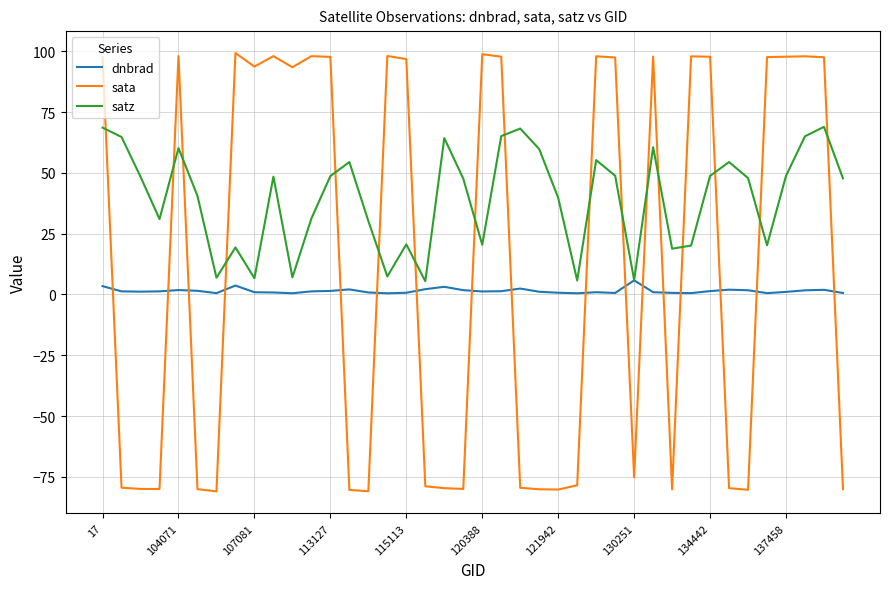

What is the lowest value of the satz series?

5.5